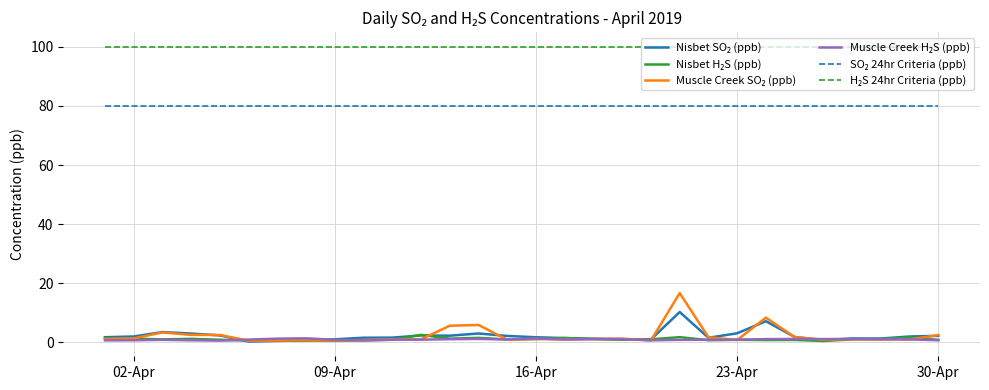

What is the greatest value displayed?

100.0